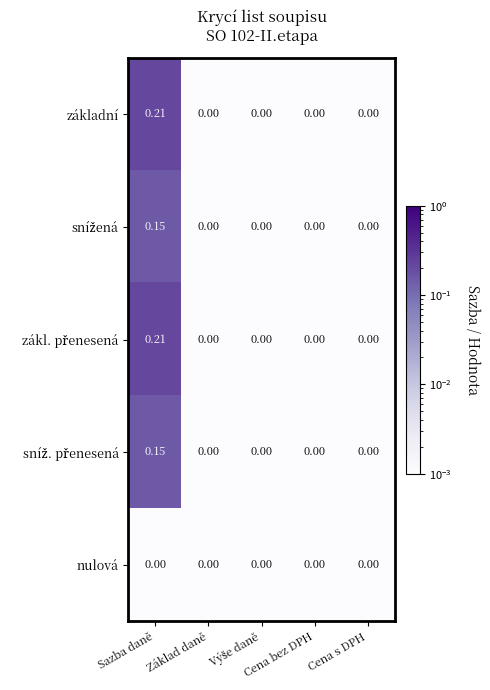

What is the difference between the highest and lowest values at Sazba daně?

0.2